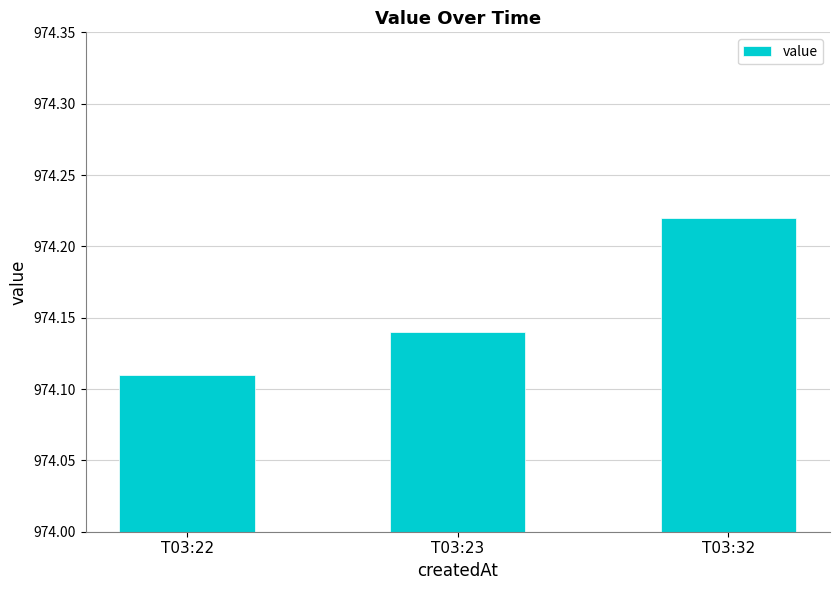

At which category does the chart reach its minimum across all series?

T03:22